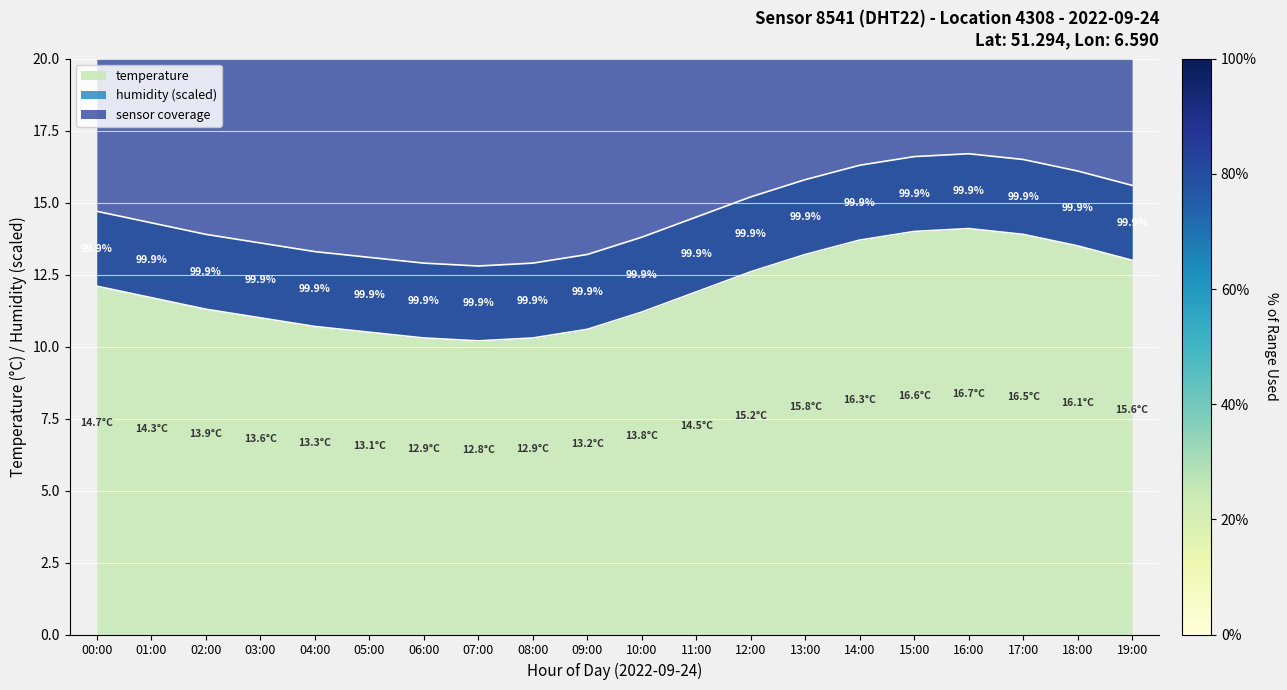

What is the label of the 5th point from the left?

04:00